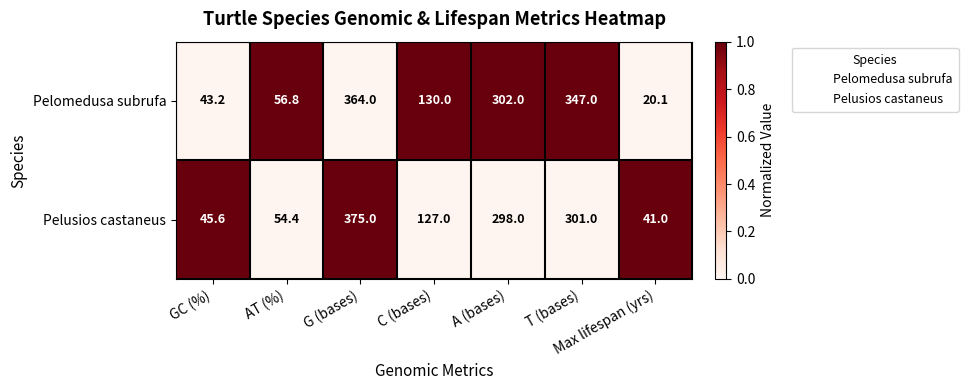

How many data points does each series have?

7